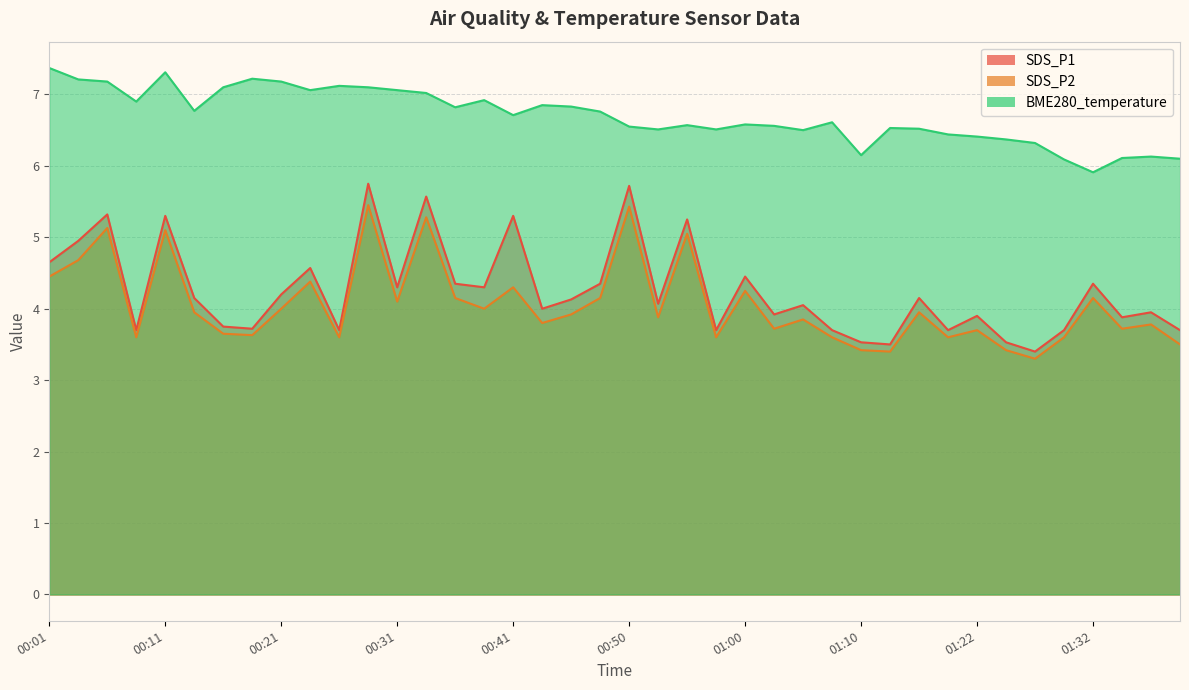

What is the highest value of the SDS_P2 series?

5.5